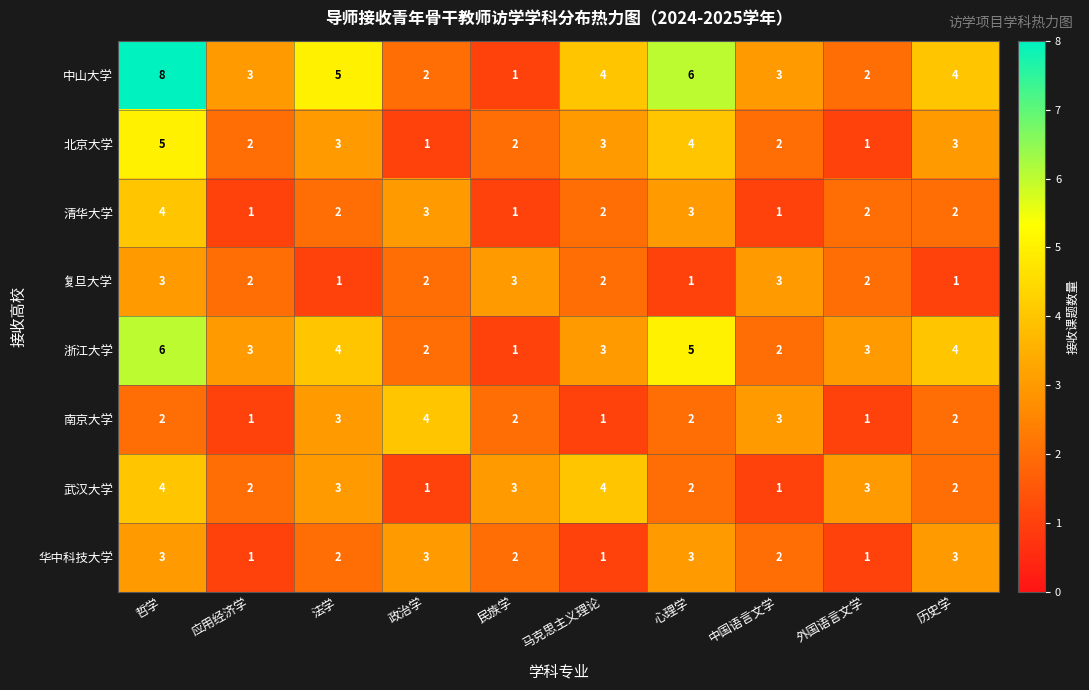

What is the difference between the 浙江大学 values at 中国语言文学 and 心理学?

3